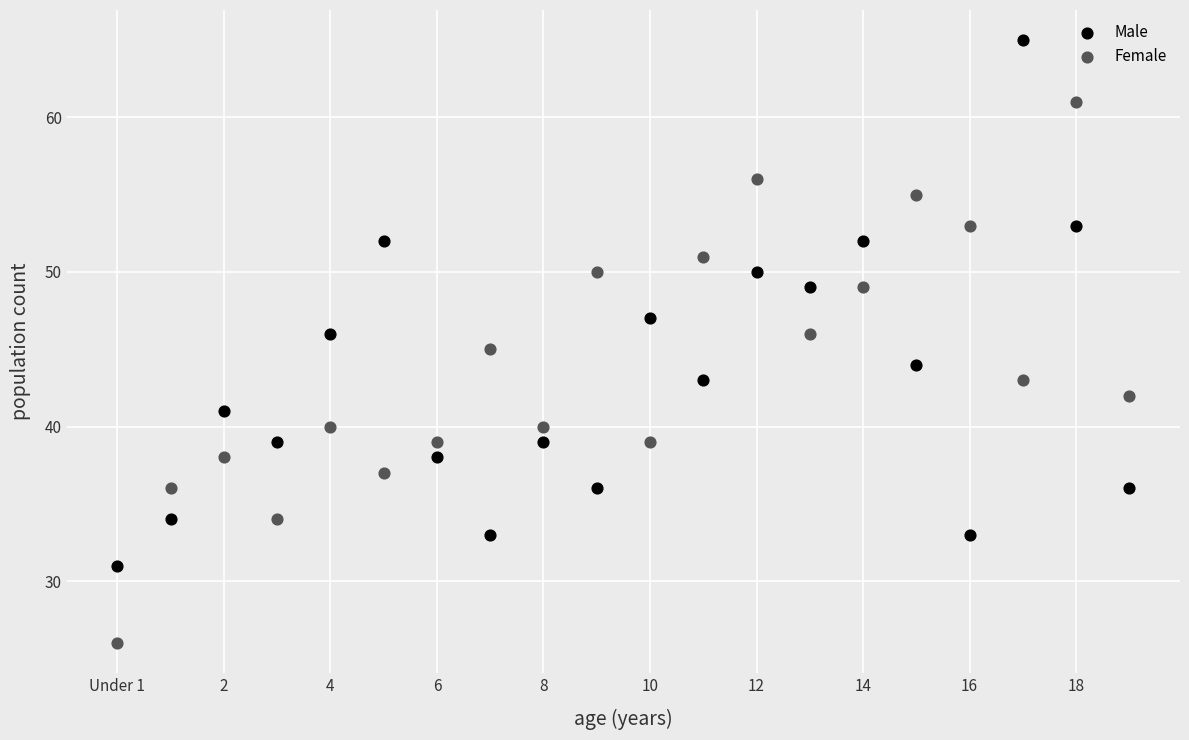

Which series contains the lowest Y value?

Female